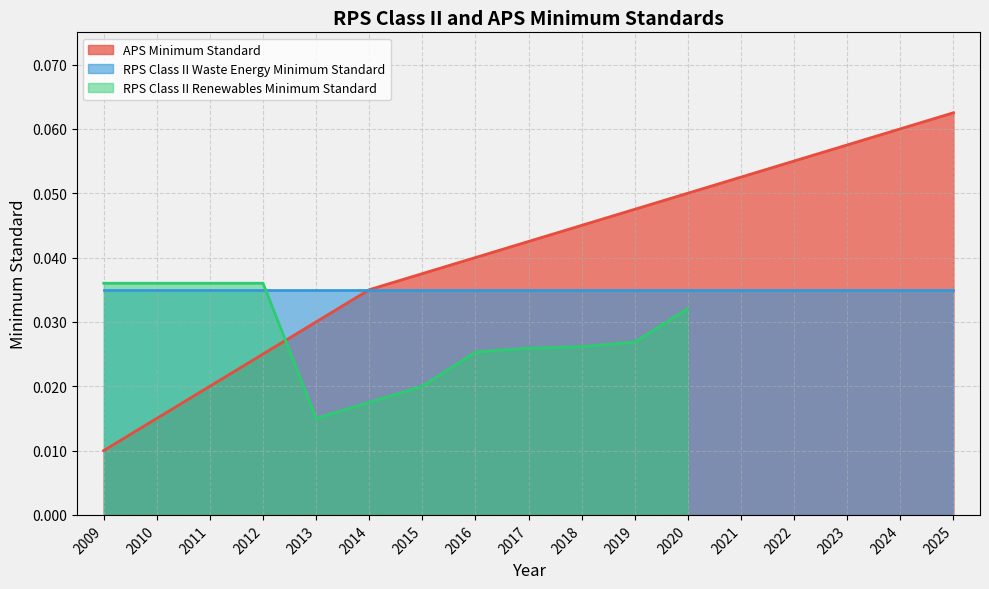

Reading left to right, extract all data points from this chart.

2009=0.0	2010=0.0	2011=0.0	2012=0.0	2013=0.0	2014=0.0	2015=0.0	2016=0.0	2017=0.0	2018=0.0	2019=0.0	2020=0.1	2021=0.1	2022=0.1	2023=0.1	2024=0.1	2025=0.1